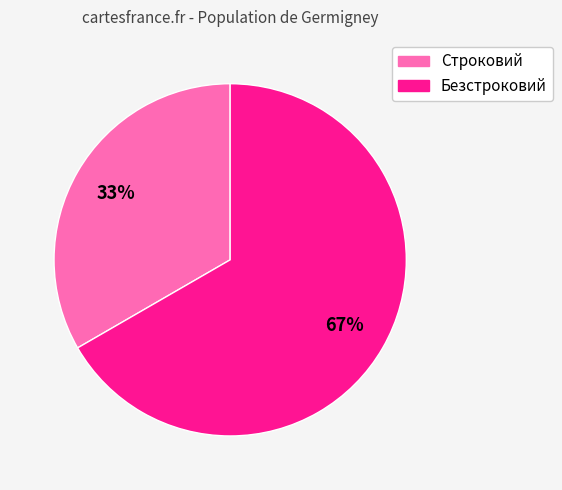

The Безстроковий slice represents 67% of the pie. True or false?

True